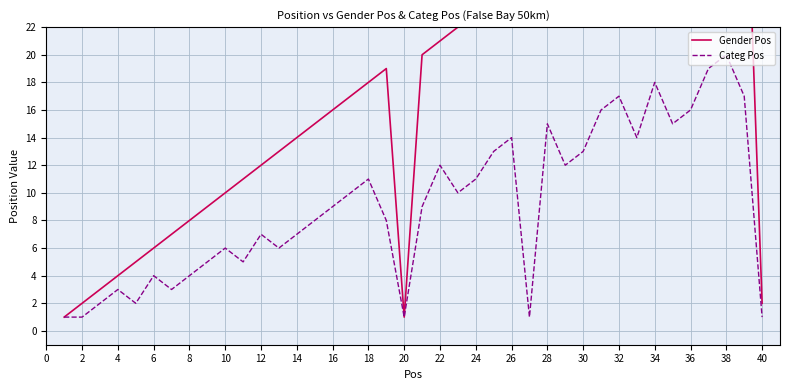

List the series in order of their overall mean, highest first.

Gender Pos, Categ Pos